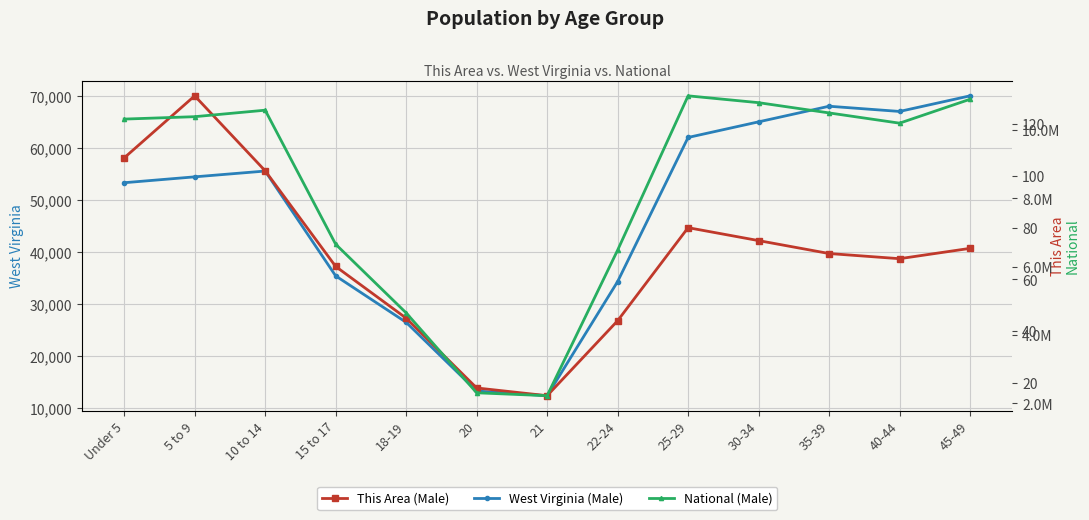

What is the difference between the maximum and minimum values in the National (Male) series?

8776802